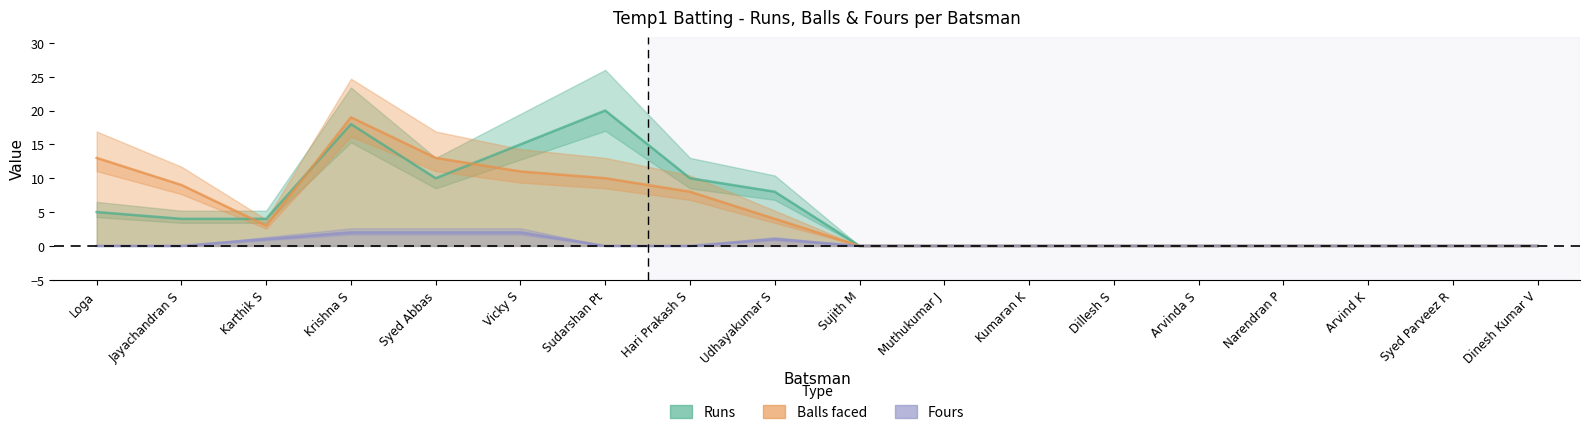

Is it true that Balls equals 2 at Hari Prakash S?

False